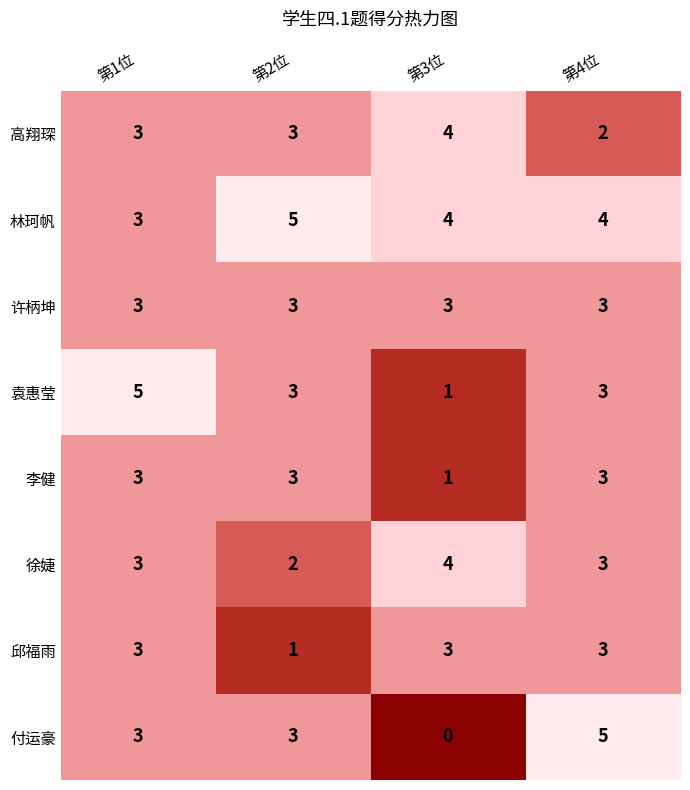

Which series has the largest range (max minus min)?

付运豪